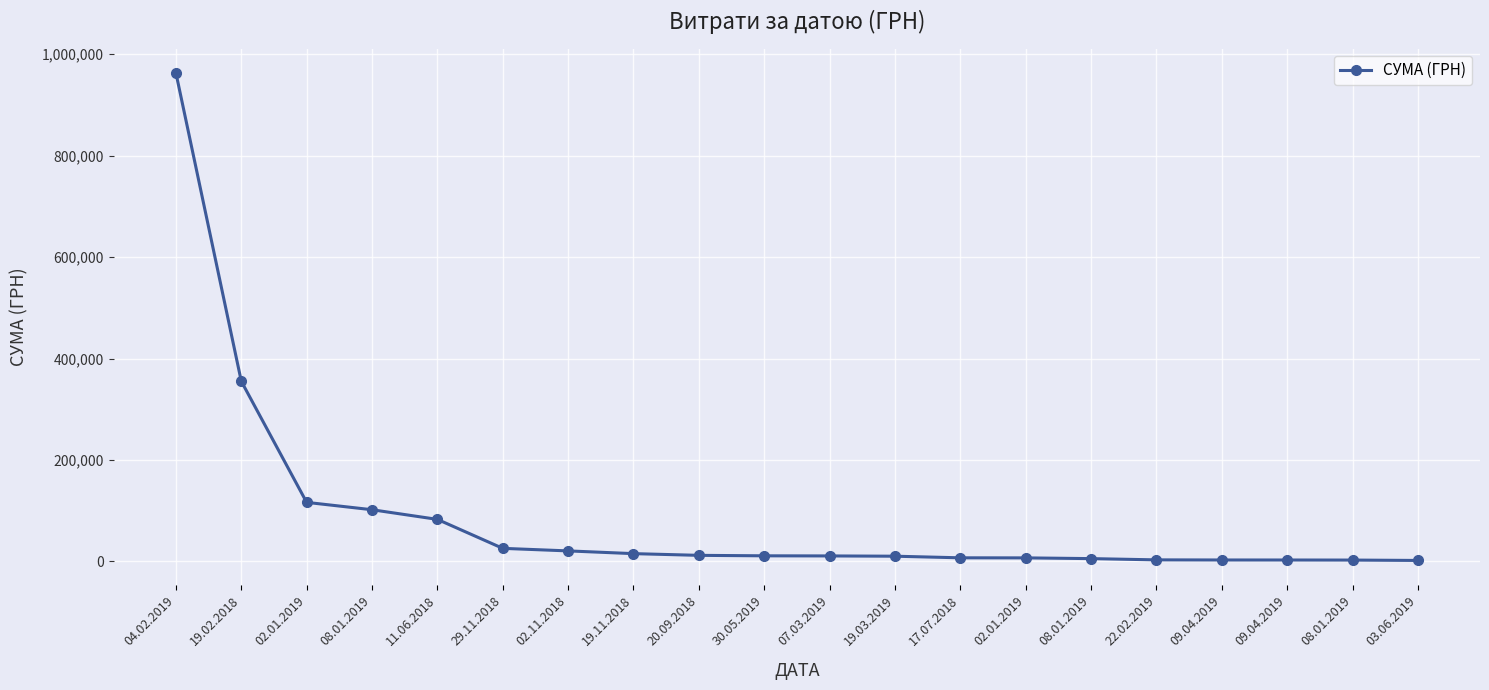

Does the chart display data point markers on the line(s)?

Yes